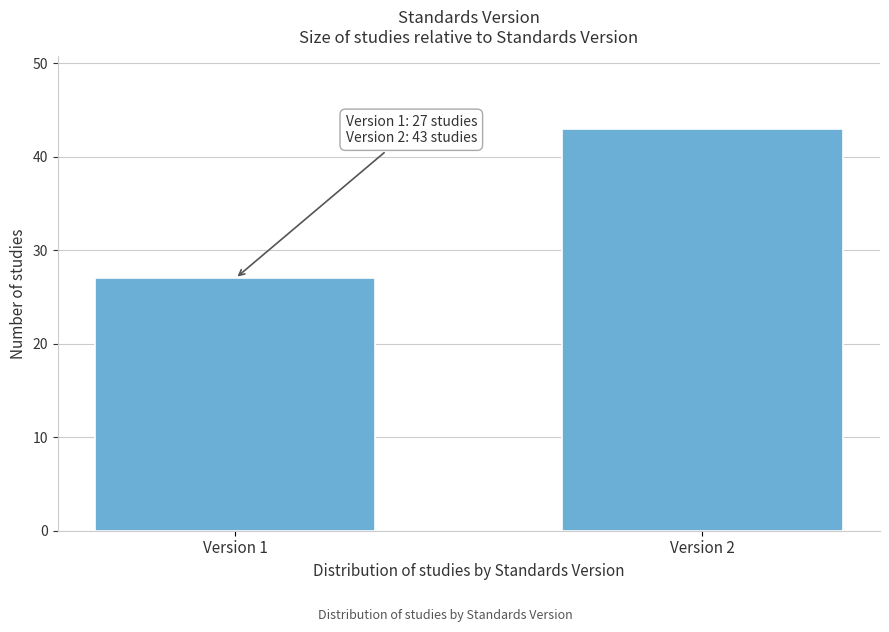

Reading left to right, transcribe all the data shown in this chart.

Version 1=27	Version 2=43